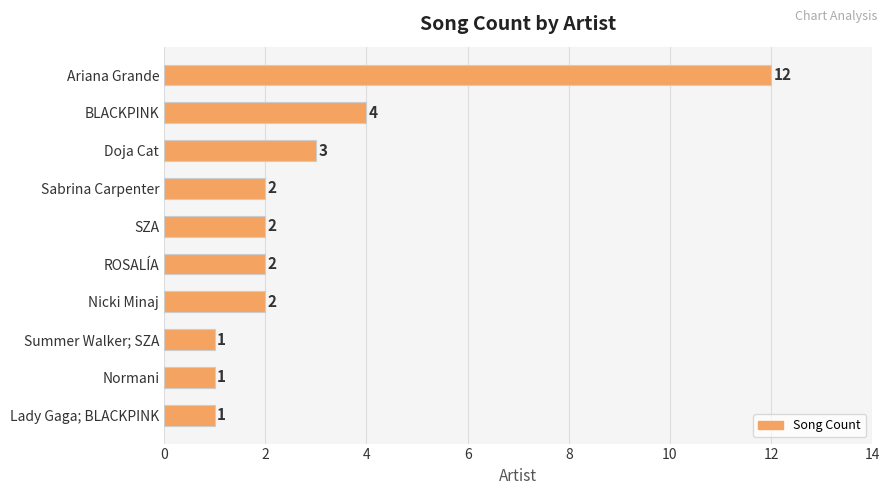

What is the average value?

3